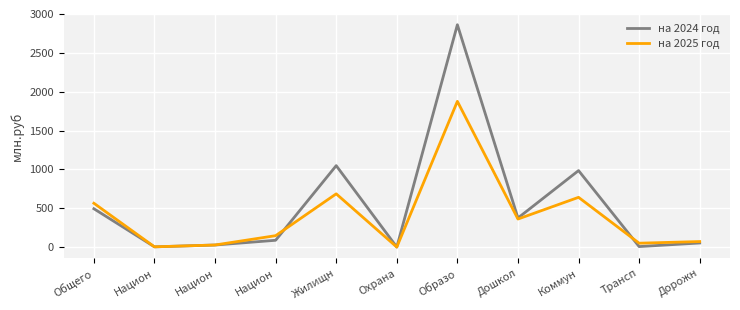

In на 2024 год, how many points are higher than both neighbors (excluding endpoints)?

3